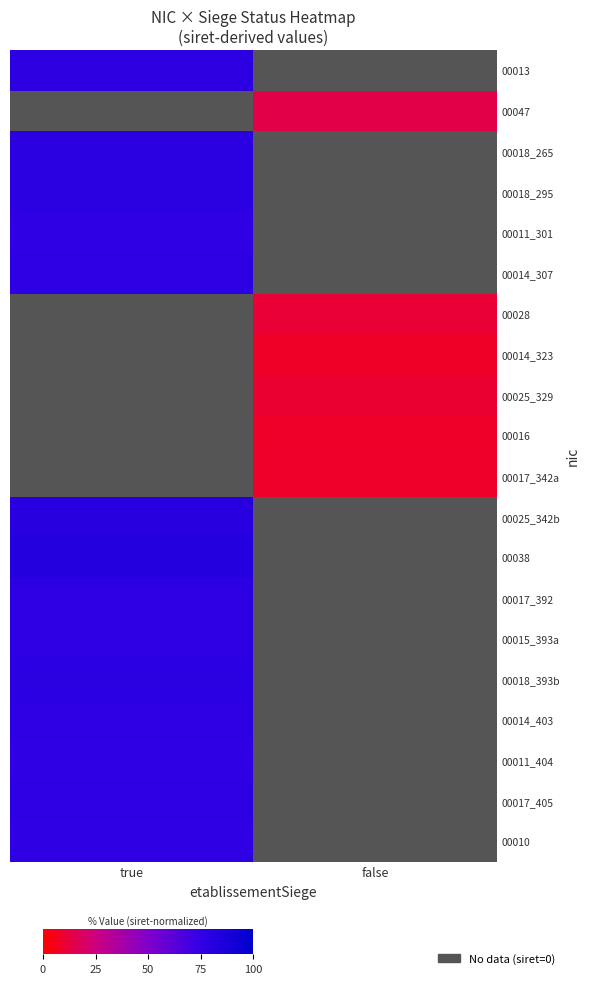

How many data points does each series have?

2